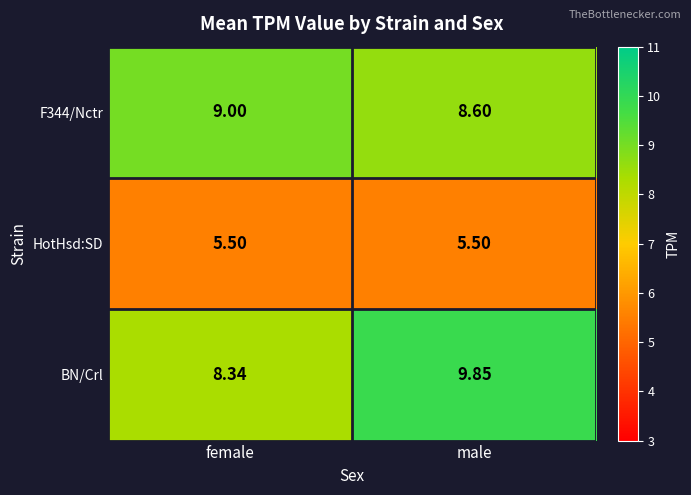

Which series has the largest total across all categories?

BN/Crl